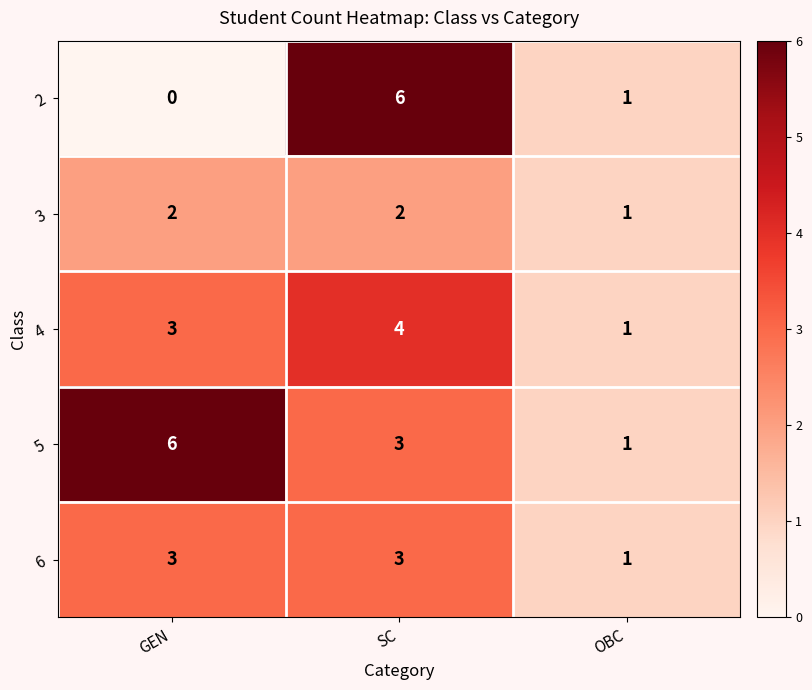

What is the sum of all 2 values?

7